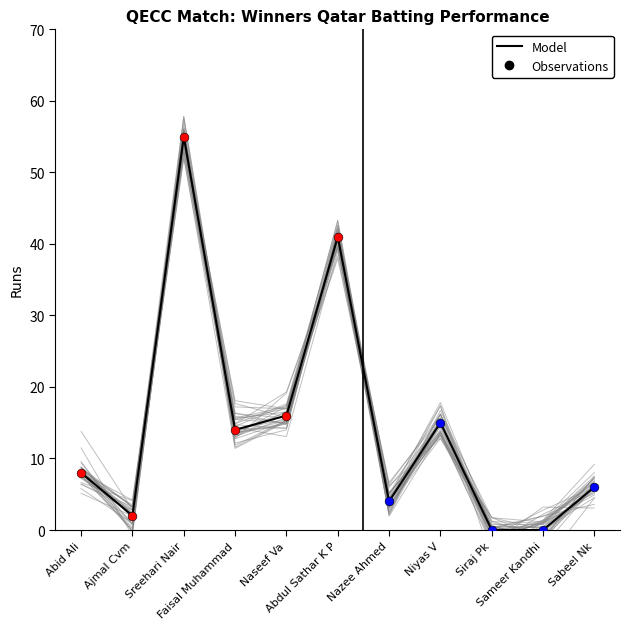

Between Sreehari Nair and Ajmal Cvm, which is larger?

Sreehari Nair